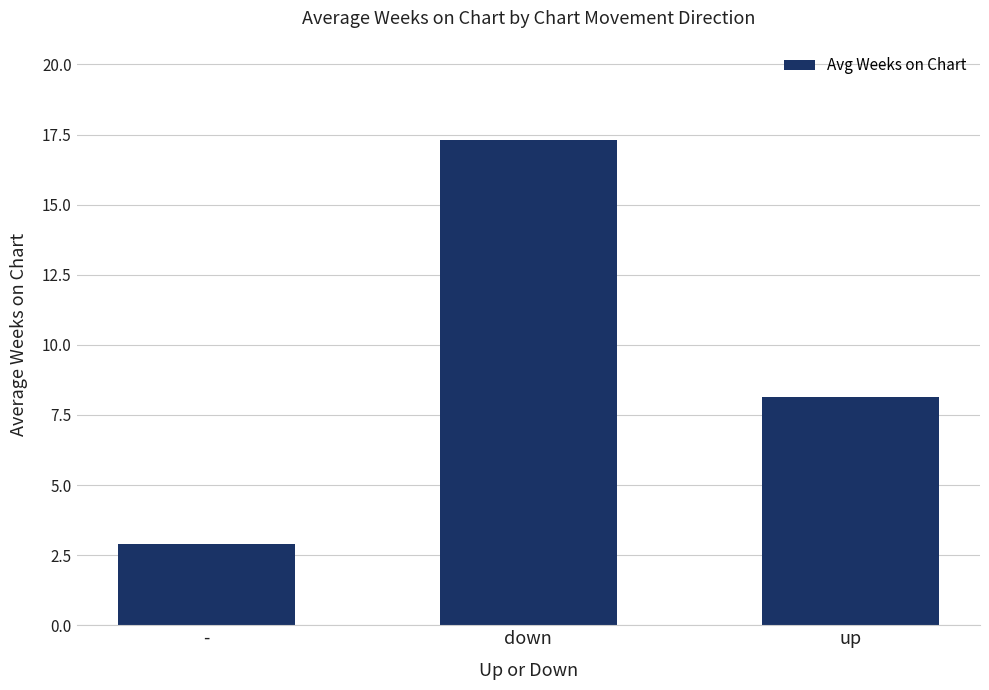

Does the chart contain stacked bars?

No